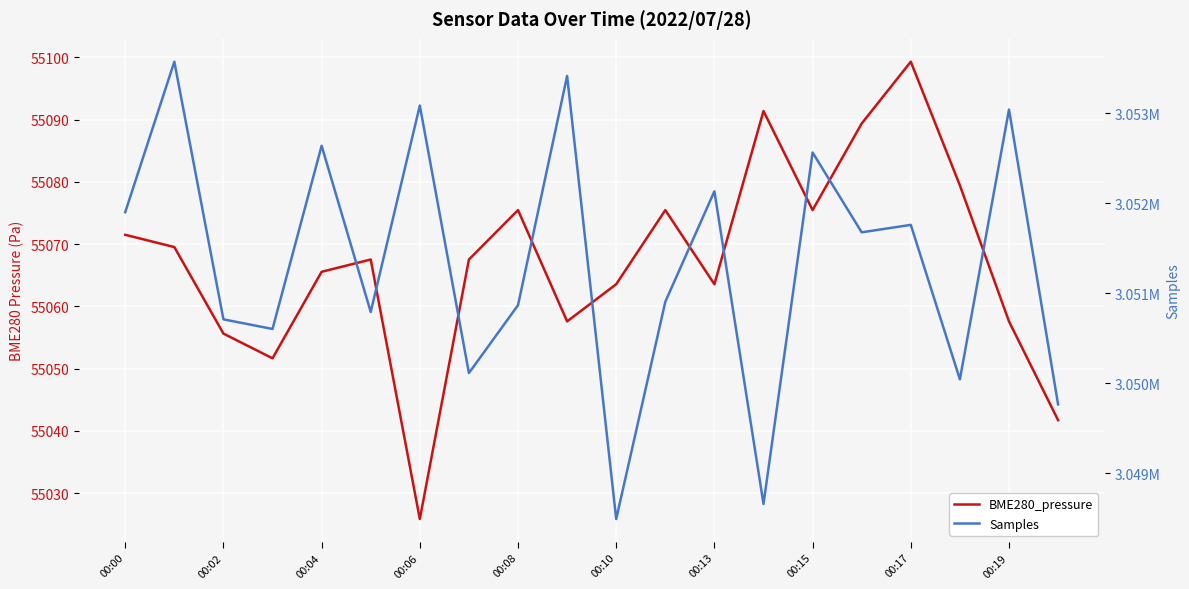

What is the difference between the highest and lowest values at 19?

2994723.3